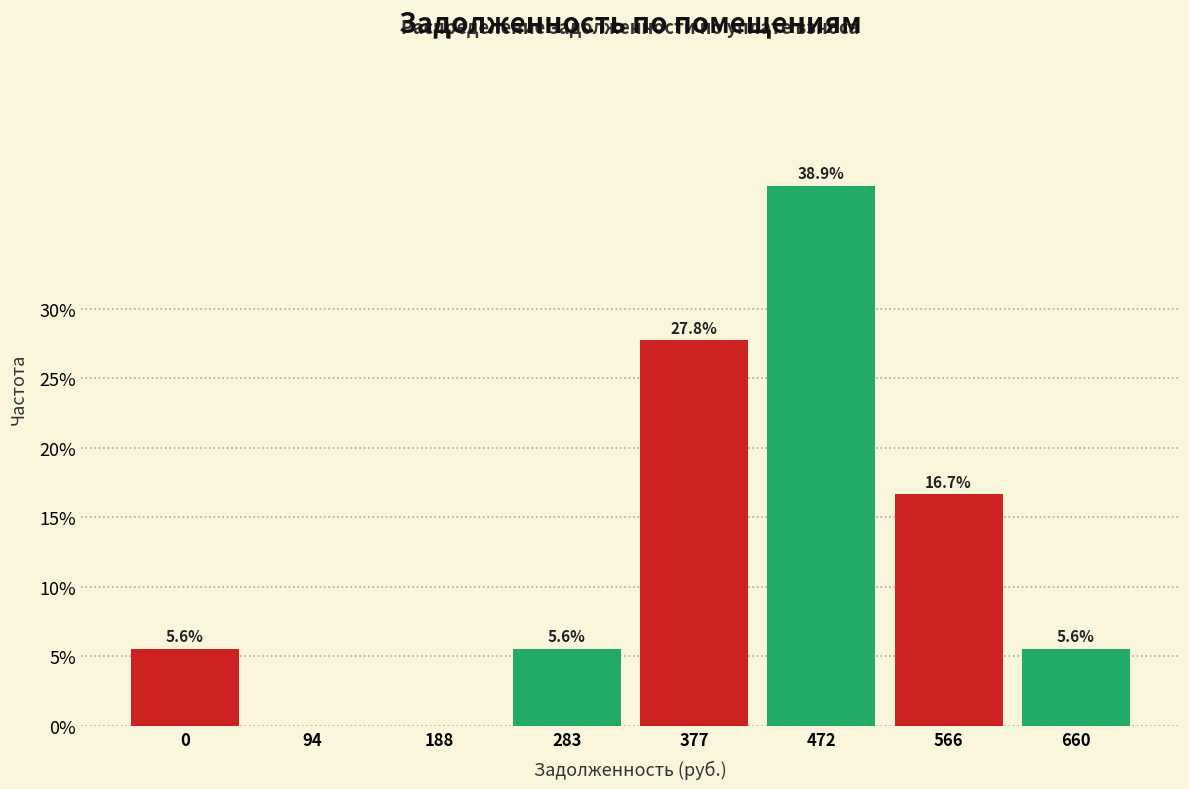

Reading left to right, transcribe all the data shown in this chart.

0=5.6	94=0.0	188=0.0	283=5.6	377=27.8	472=38.9	566=16.7	660=5.6